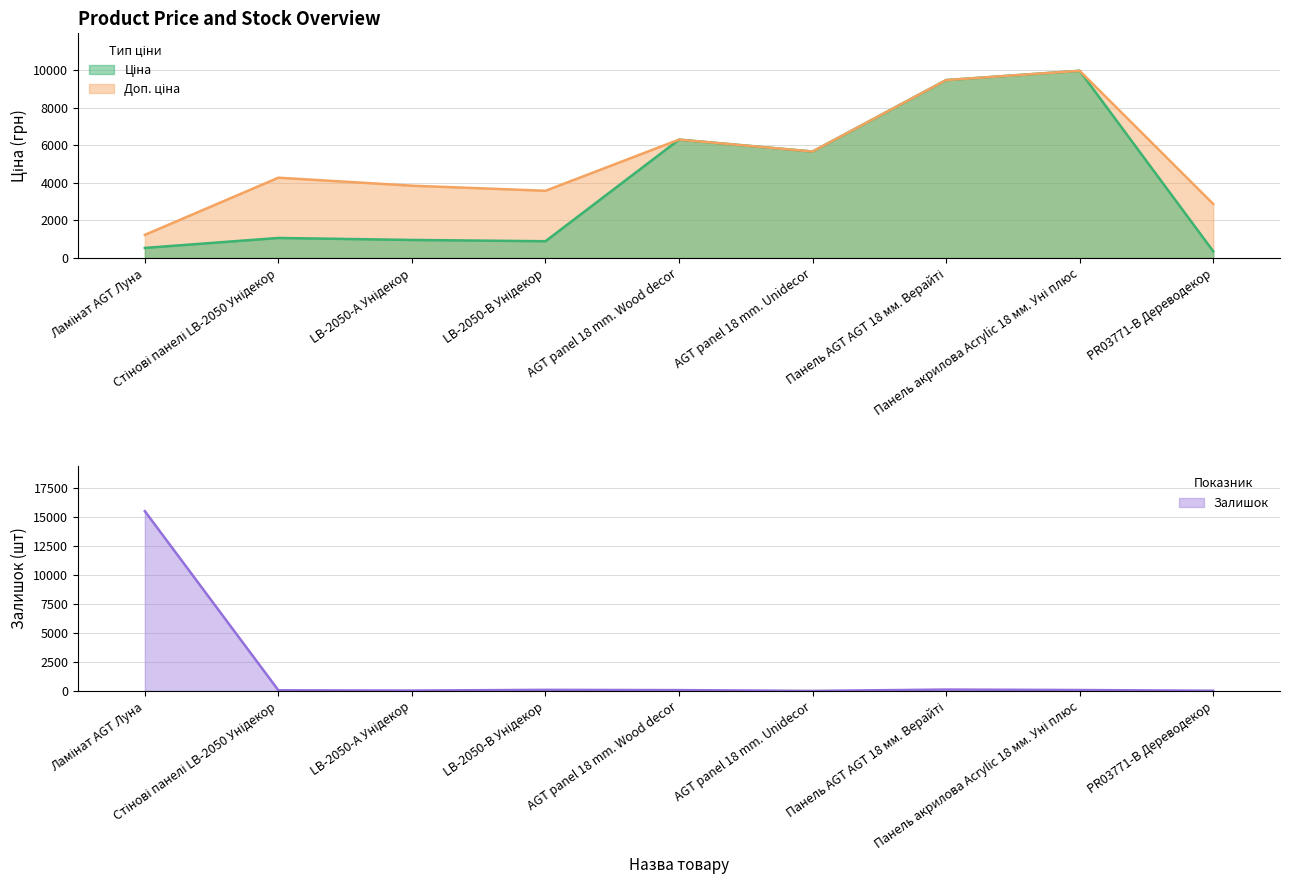

Does the chart have visible grid lines?

Yes